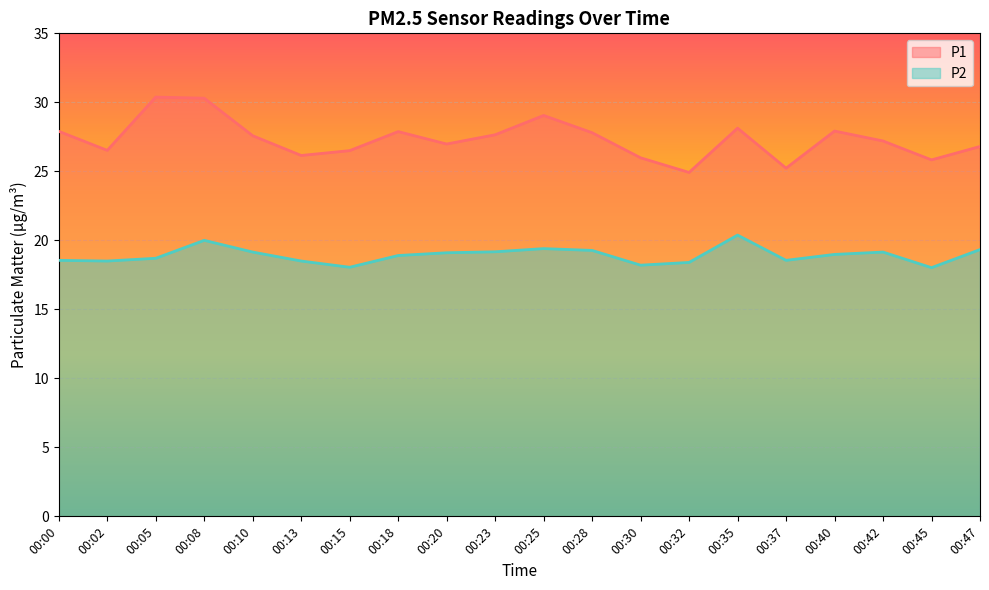

Reading left to right, transcribe all the data shown in this chart.

P1: 27.9	26.5	30.4	30.3	27.6	26.1	26.5	27.9	27.0	27.6	29.1	27.8	26.0	24.9	28.1	25.2	27.9	27.2	25.8	26.8
P2: 18.6	18.5	18.7	20.0	19.1	18.5	18.1	18.9	19.1	19.2	19.4	19.3	18.2	18.4	20.4	18.6	19.0	19.1	18.0	19.3